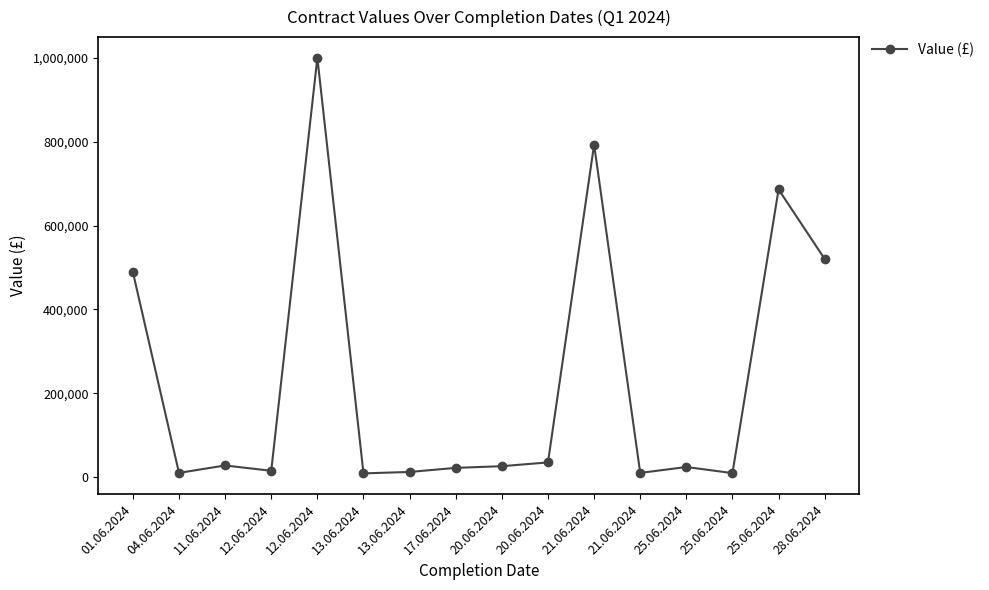

Rank the categories by value from lowest to highest.

13.06.2024, 25.06.2024, 21.06.2024, 04.06.2024, 13.06.2024, 12.06.2024, 17.06.2024, 25.06.2024, 20.06.2024, 11.06.2024, 20.06.2024, 01.06.2024, 28.06.2024, 25.06.2024, 21.06.2024, 12.06.2024